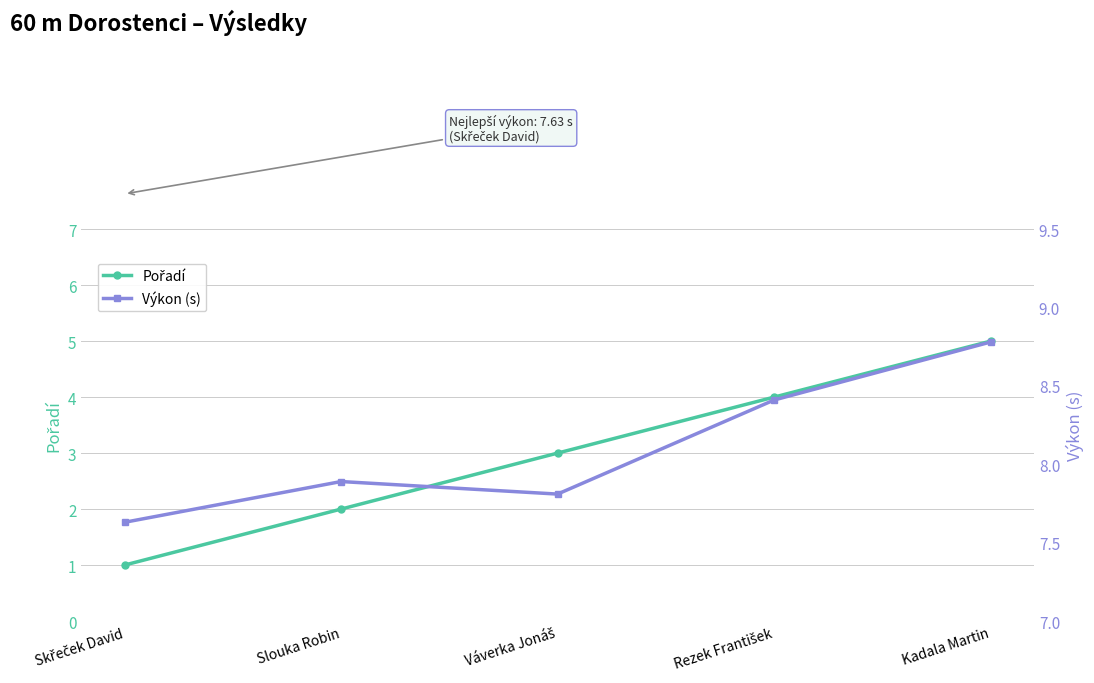

Reading left to right, transcribe all the data shown in this chart.

Pořadí: Skřeček David=1.0	Slouka Robin=2.0	Váverka Jonáš=3.0	Rezek František=4.0	Kadala Martin=5.0
Výkon (s): Skřeček David=7.6	Slouka Robin=7.9	Váverka Jonáš=7.8	Rezek František=8.4	Kadala Martin=8.8